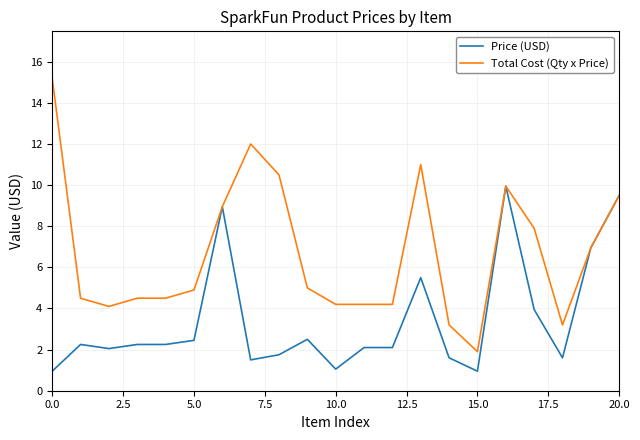

Which series has the largest total across all categories?

Total Cost (Qty x Price)